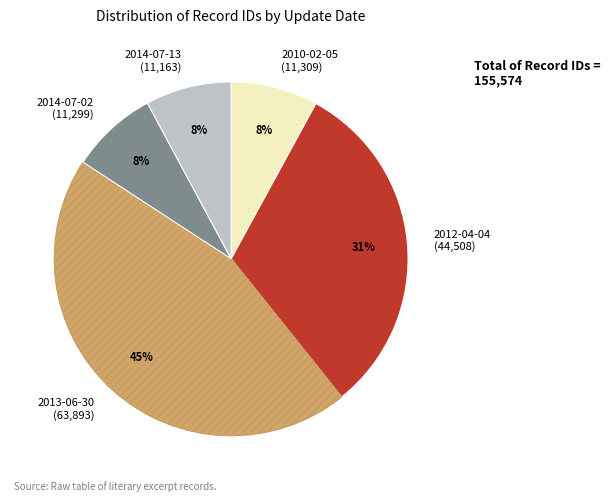

Count the number of slices in the pie.

5